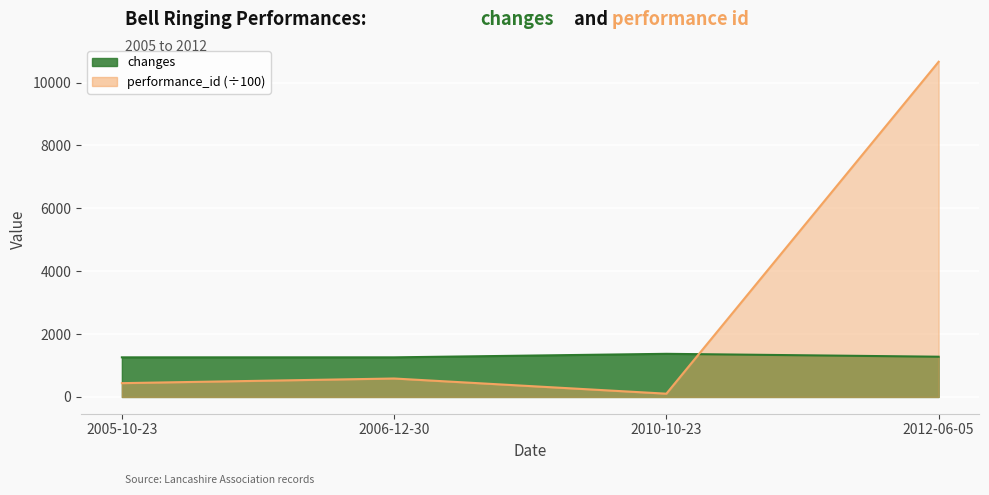

What is the average value of the performance_id series?

2947.7